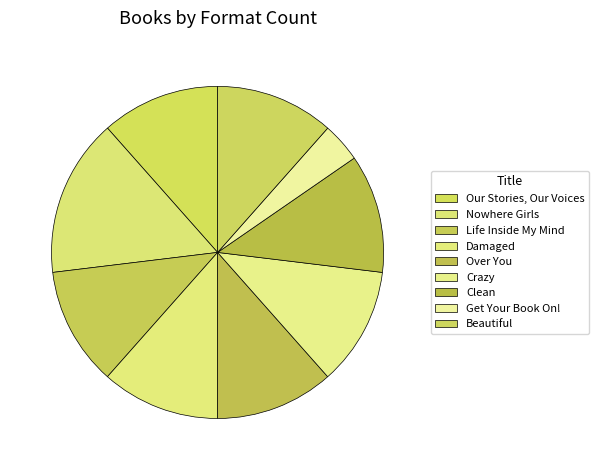

Which category has the biggest portion of the pie?

Nowhere Girls